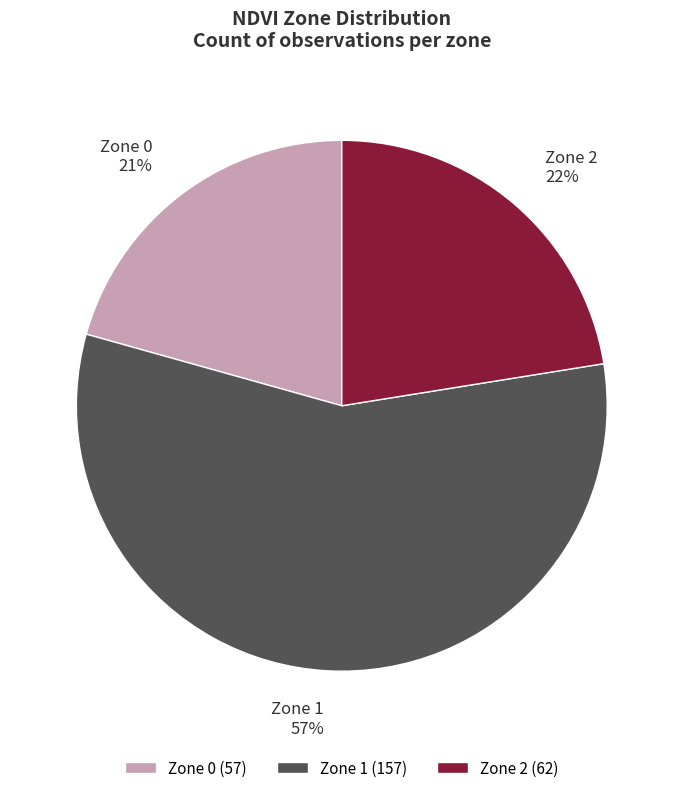

Is Zone 1 the majority of the pie?

Yes